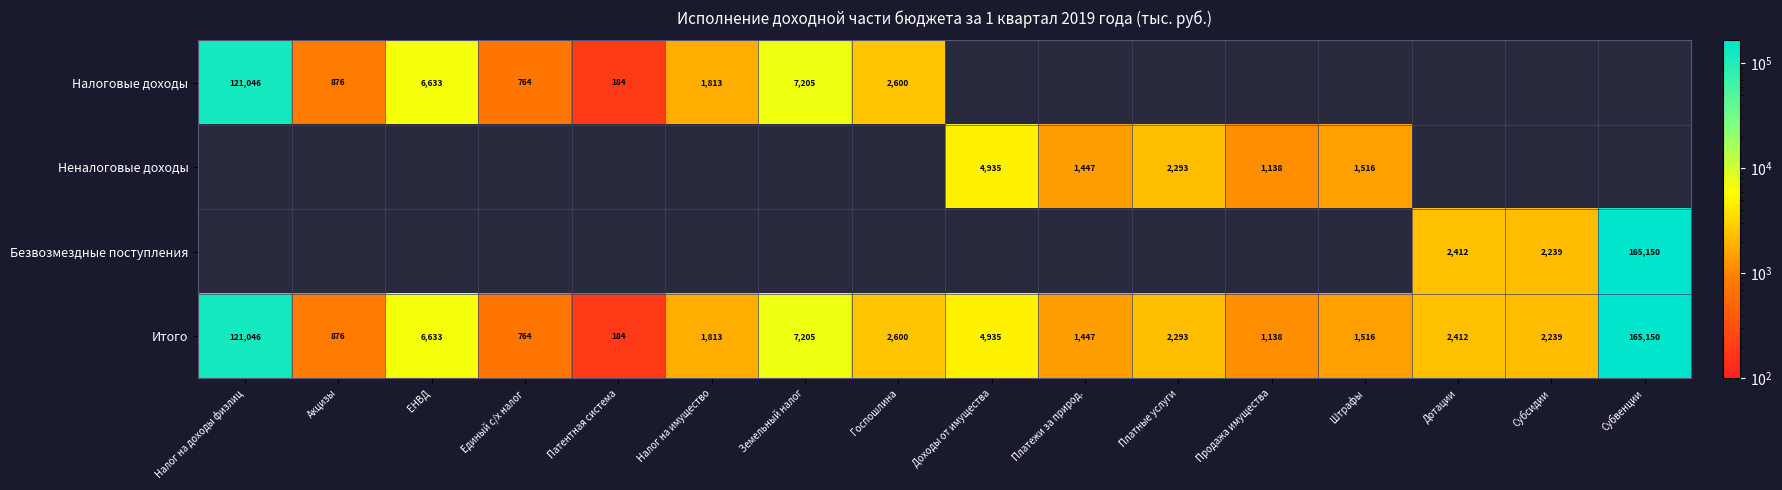

What is the minimum value shown in the chart?

184.5